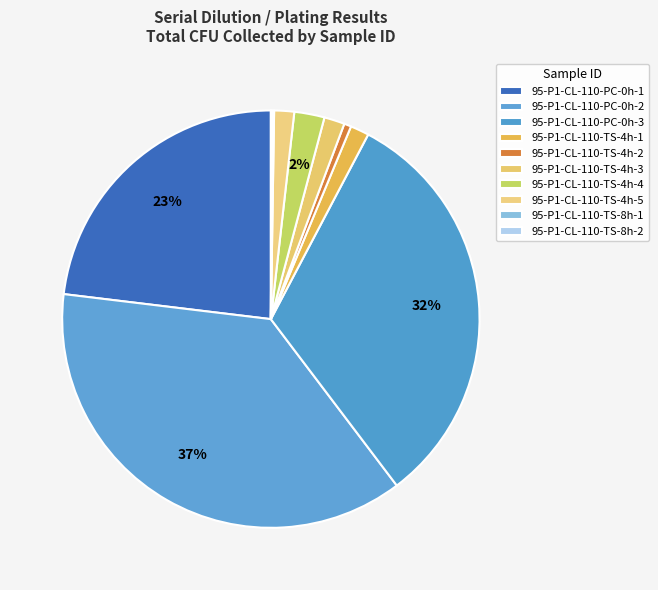

Which slice is the largest?

95-P1-CL-110-PC-0h-2